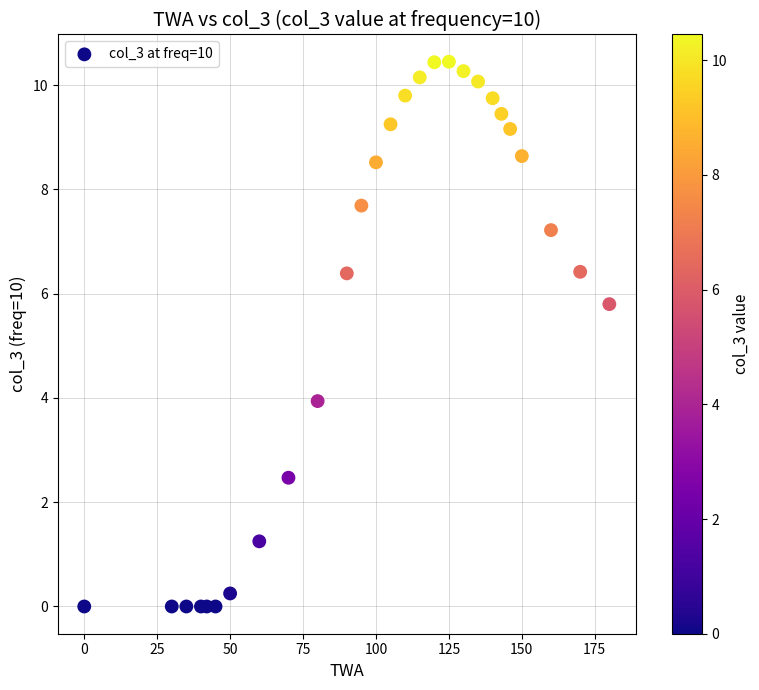

What Y value in the scatter plot is closest to 5?

5.8